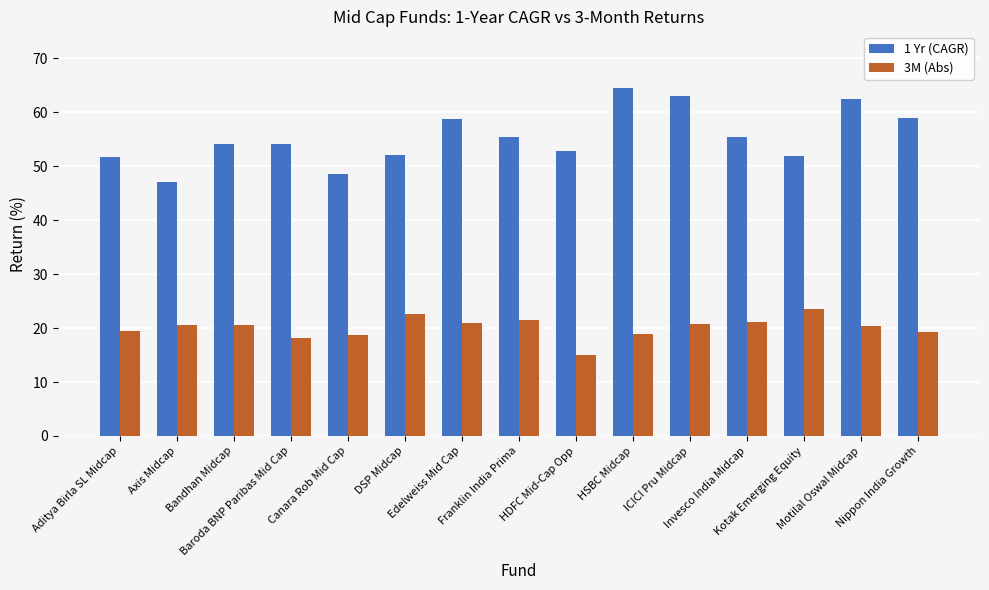

What is the smallest value displayed?

15.1